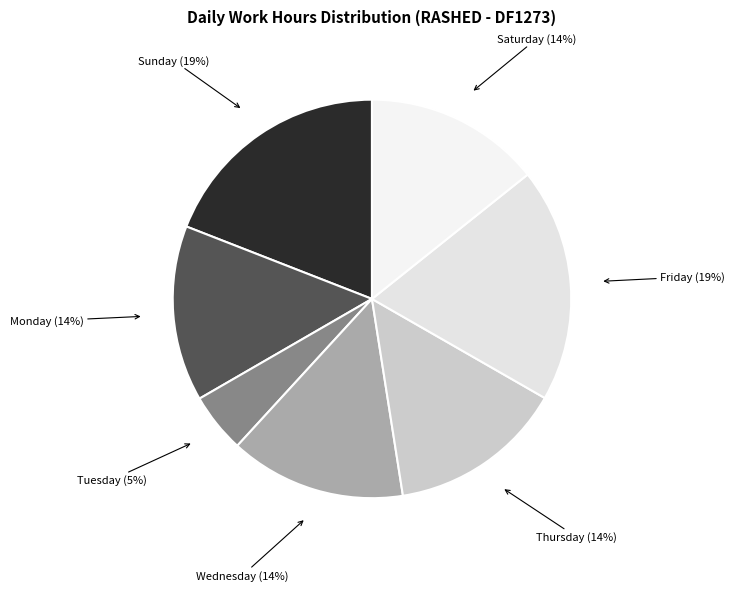

Which has a higher value, Friday (19%) or Saturday (14%)?

Friday (19%)